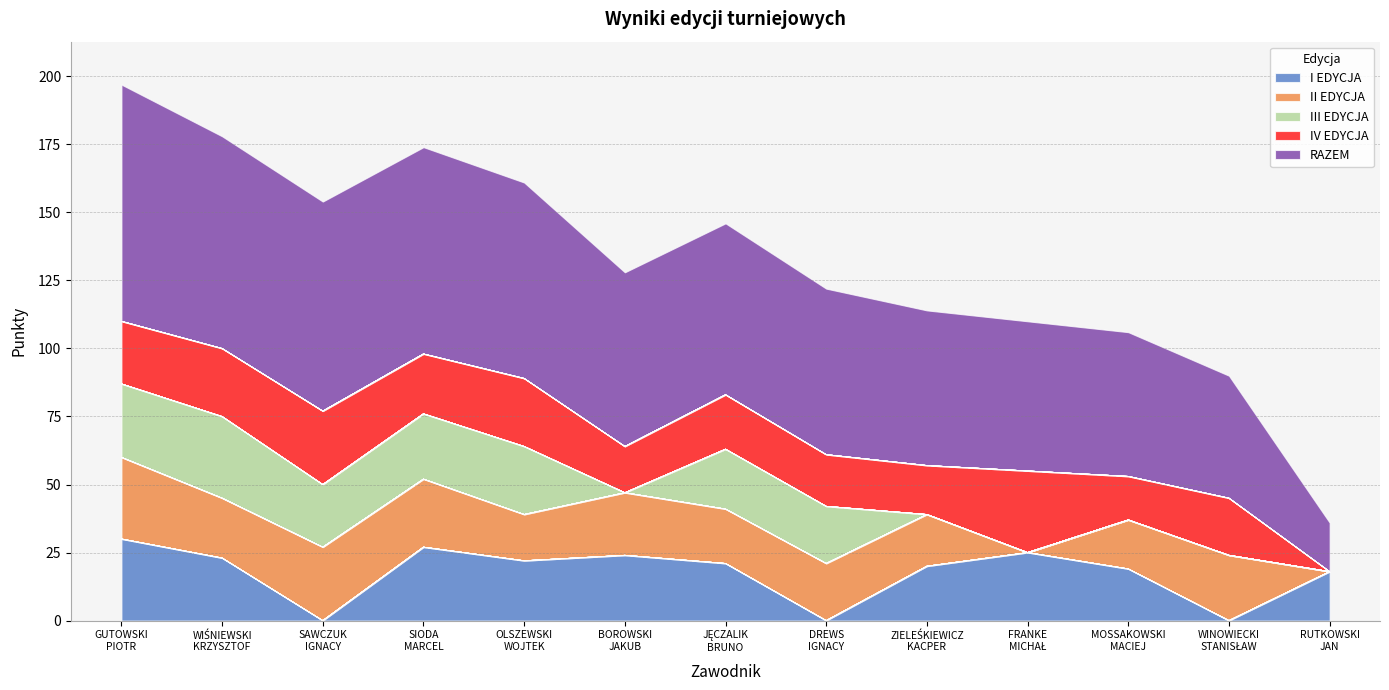

In III EDYCJA, how many points are lower than both neighbors (excluding endpoints)?

2